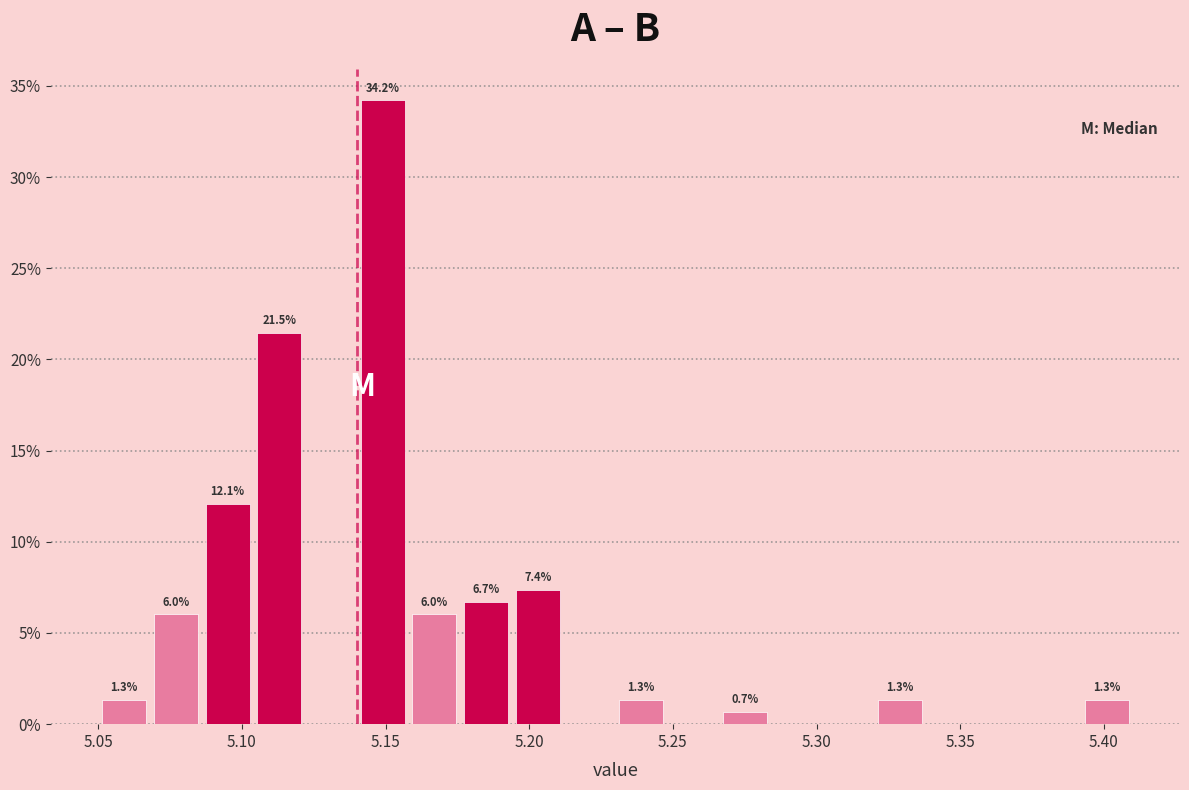

Around what value on the x-axis is the tallest bar? Give the approximate position of its centre, as read against the axis.

5.150